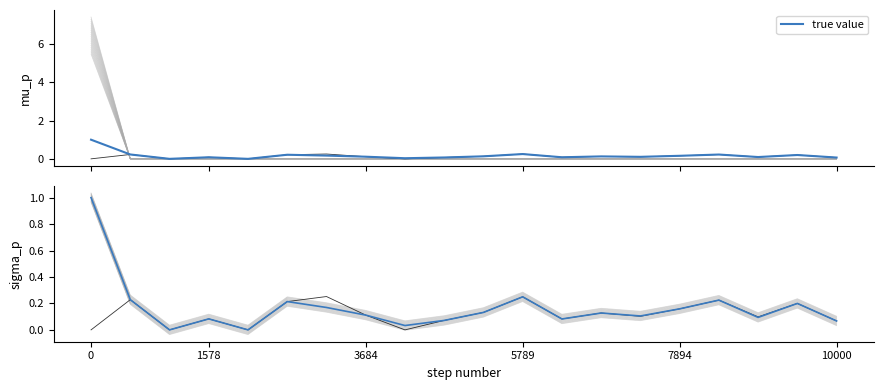

True or false: the data has more than 0 interior local peaks.

True